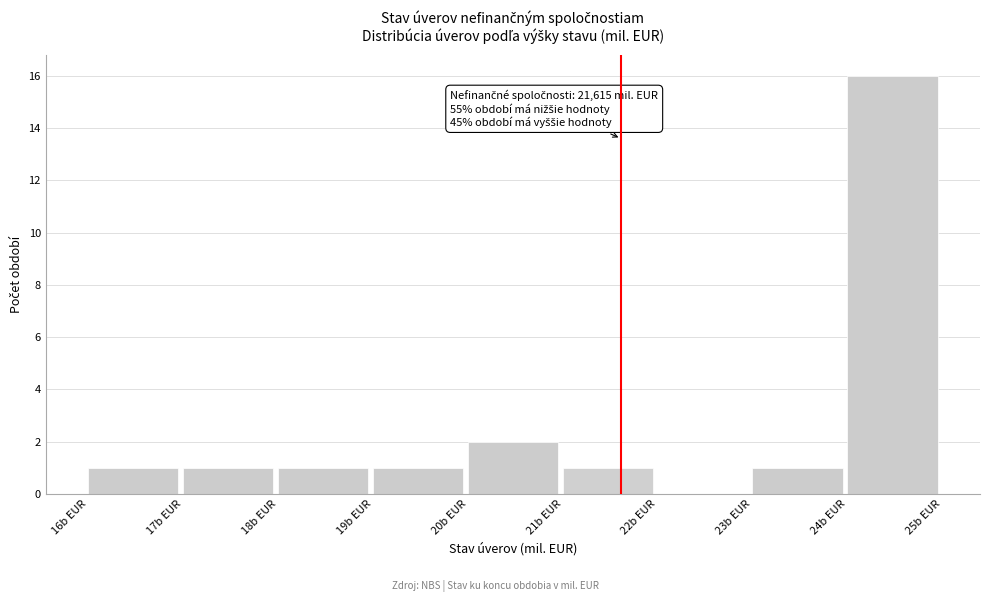

Reading left to right, what are all the values shown in this chart?

16b EUR=1	17b EUR=1	18b EUR=1	19b EUR=1	20b EUR=2	21b EUR=1	22b EUR=0	23b EUR=1	24b EUR=16